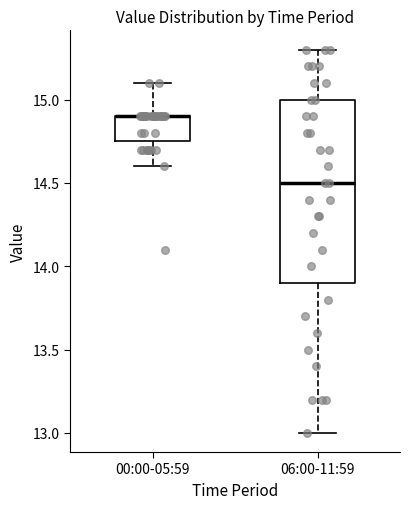

Where does the upper whisker of the box for 06:00-11:59 end on the y-axis? The values are not printed on the chart, so give them approximately, as read against the axis.

15.30